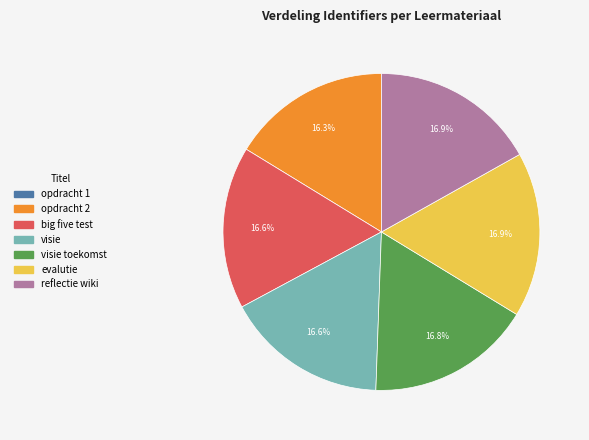

Is there any slice that represents more than half of the pie?

No